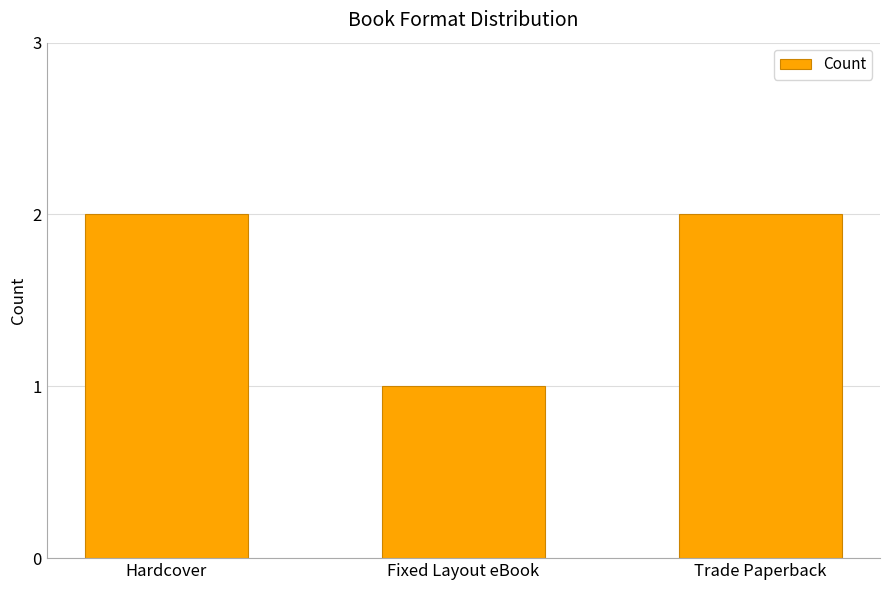

Reading left to right, list all the values displayed in this chart.

2	1	2